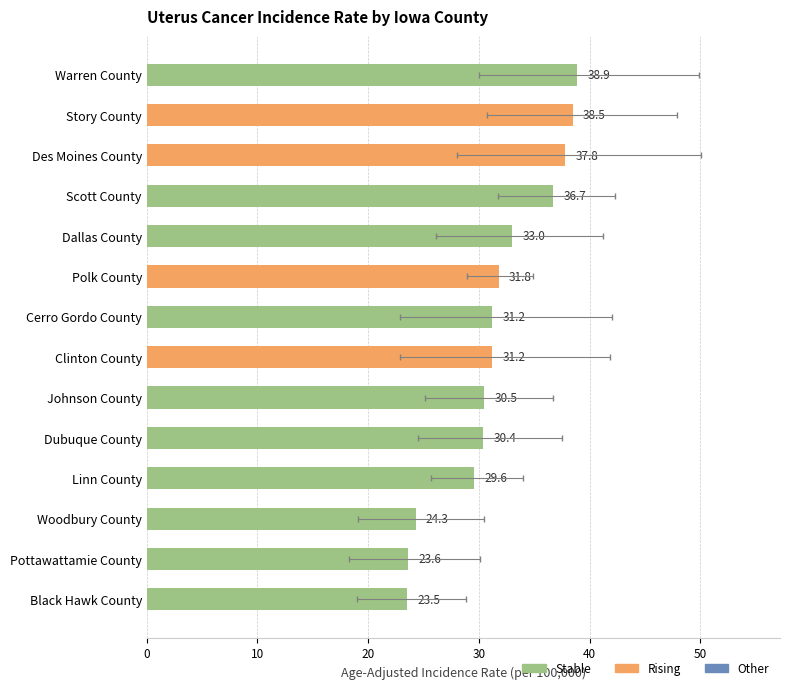

Reading left to right, list all the values displayed in this chart.

Age-Adjusted Incidence Rate: 31.8	29.6	36.7	30.5	23.5	30.4	38.5	33.0	24.3	23.6	38.9	37.8	31.2	31.2
Lower 95% CI: 28.9	25.7	31.7	25.1	19.0	24.5	30.7	26.1	19.1	18.3	30.0	28.0	22.9	22.9
Upper 95% CI: 34.9	34.0	42.3	36.7	28.8	37.5	47.9	41.2	30.5	30.1	49.9	50.1	42.0	41.8